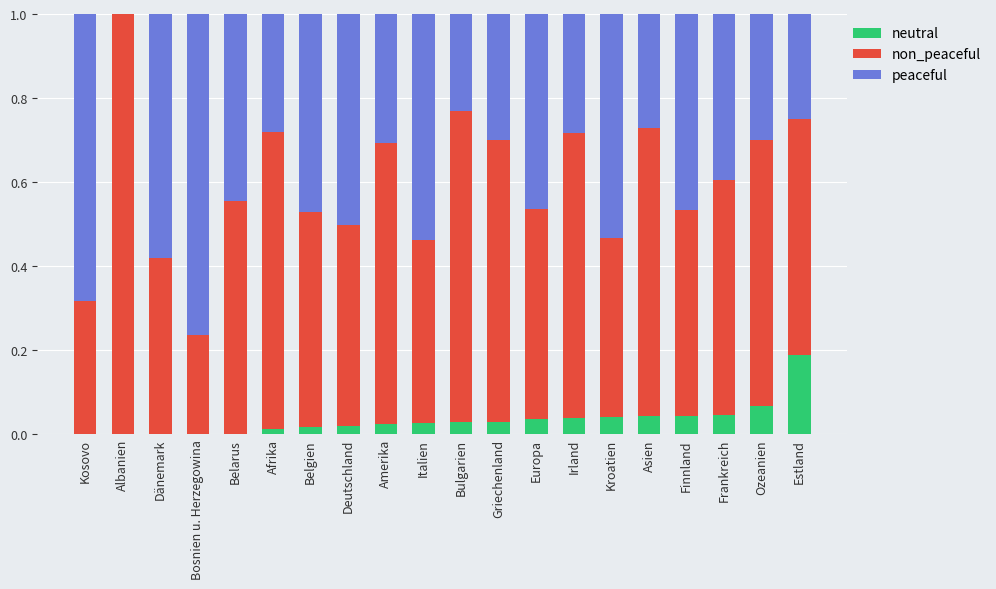

True or false: neutral has a value of 0.0 at Kosovo.

True